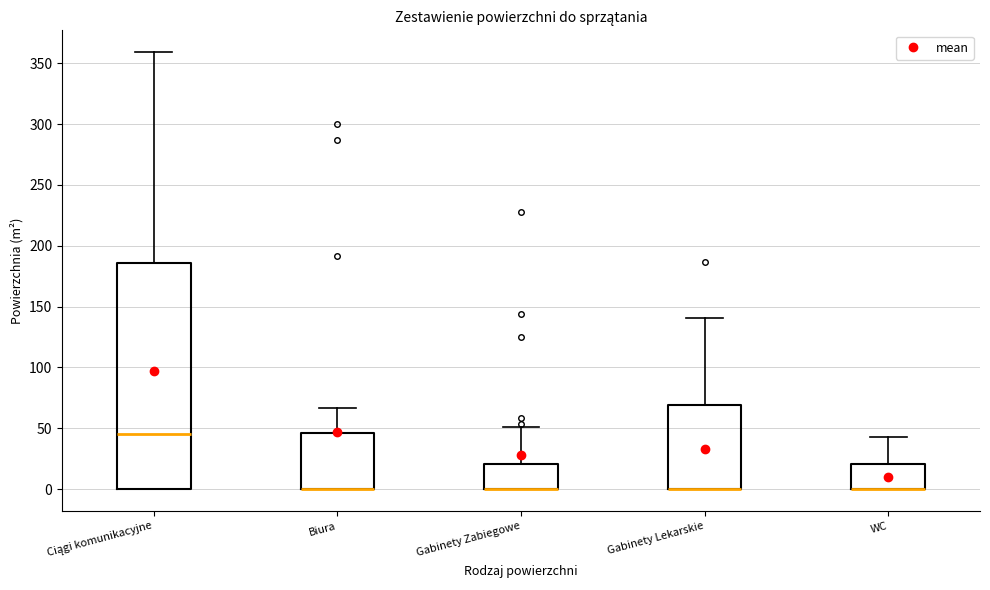

Where is the upper edge of the box for Biura on the y-axis? The values are not printed on the chart, so give them approximately, as read against the axis.

45